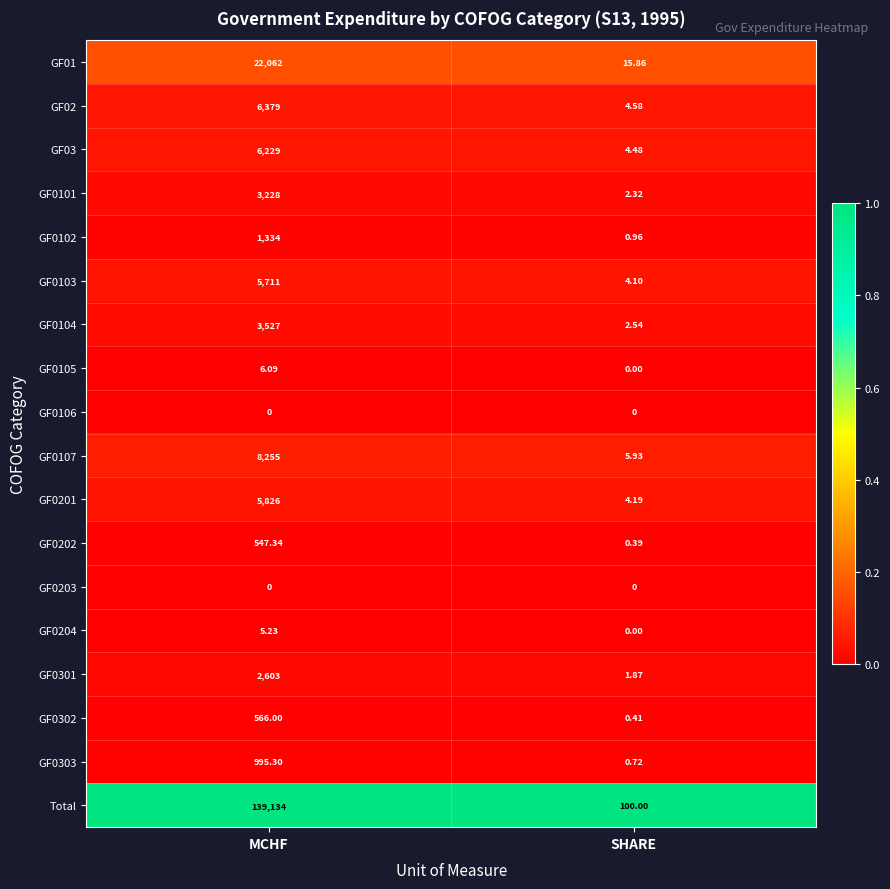

At which label does GF0303 first exceed 995?

MCHF